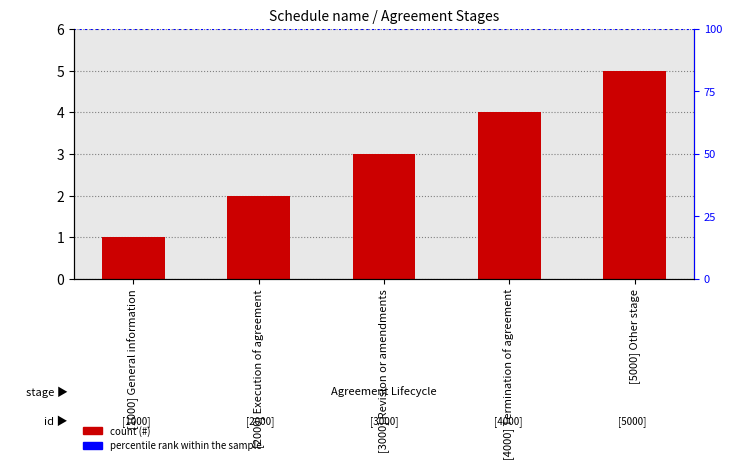

How many values are between 2 and 4?

3